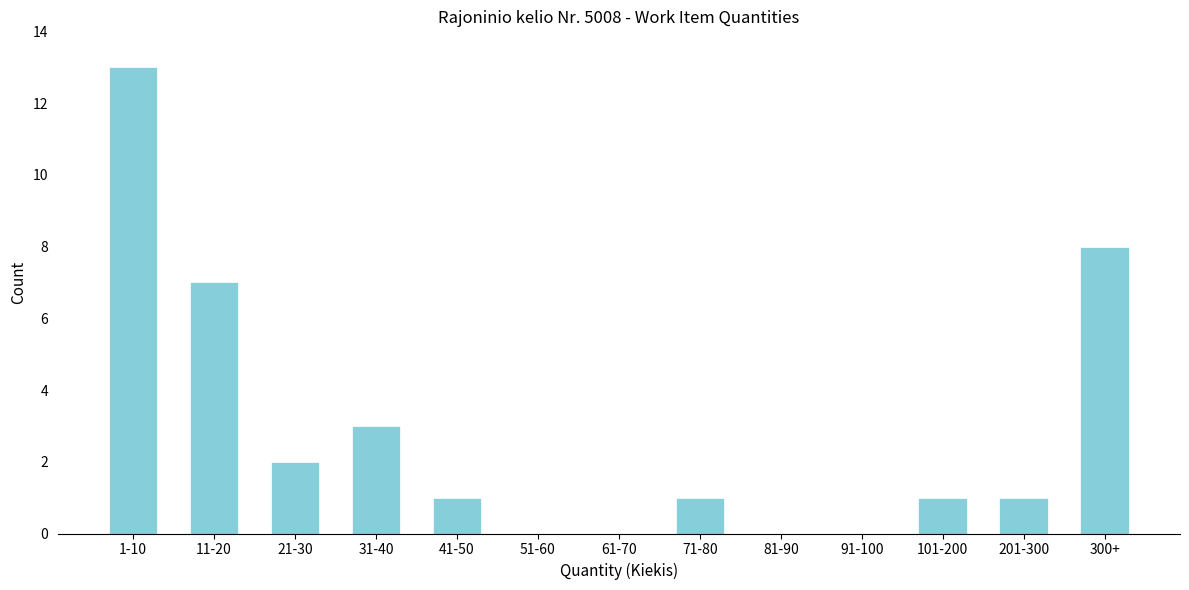

Reading left to right, list all the values displayed in this chart.

1-10=13	11-20=7	21-30=2	31-40=3	41-50=1	51-60=0	61-70=0	71-80=1	81-90=0	91-100=0	101-200=1	201-300=1	300+=8